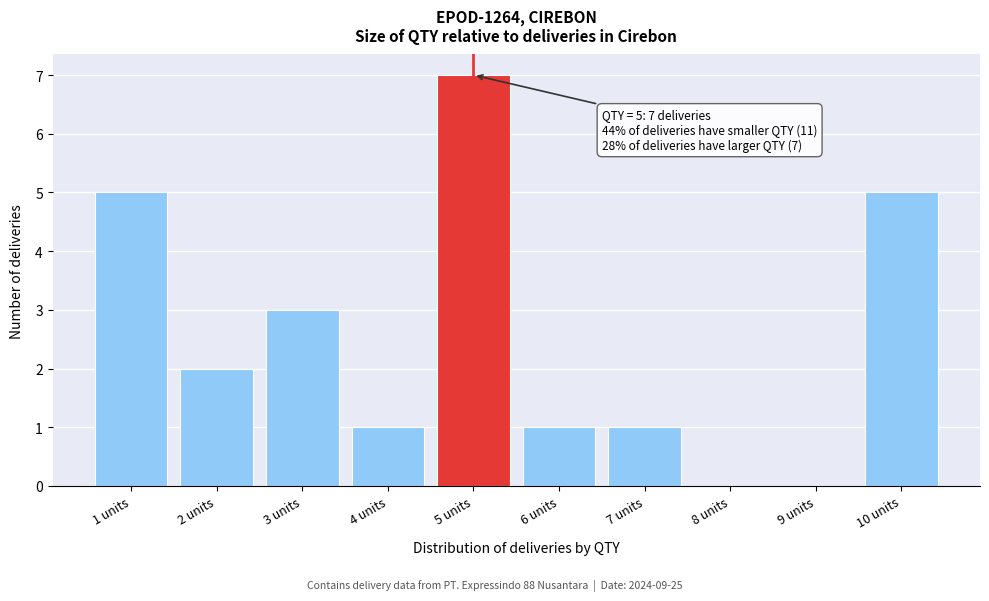

Which range on the x-axis has the tallest bar?

4.5 to 5.5